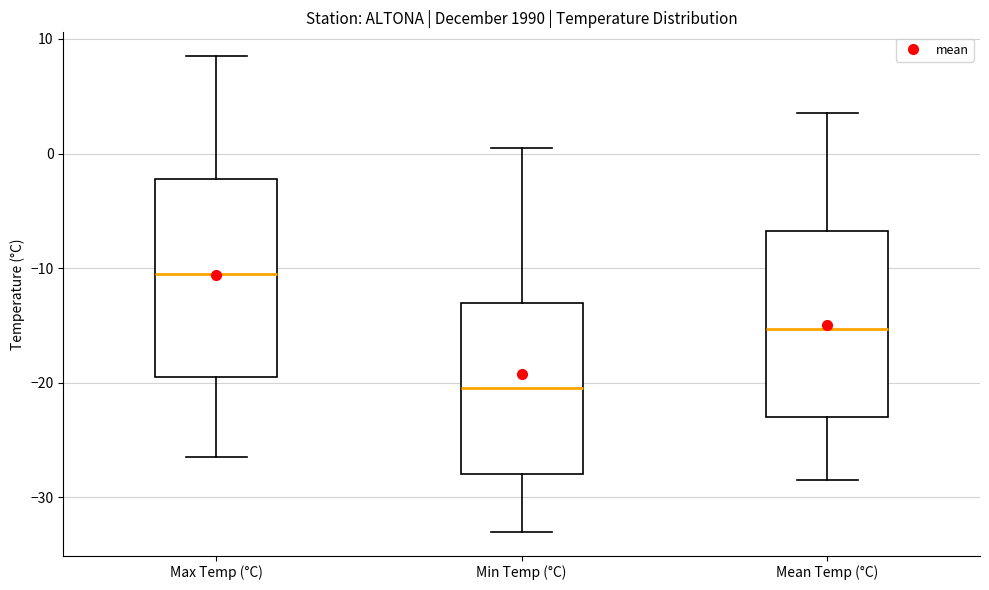

Where does the lower whisker of the box for Mean Temp (°C) end on the y-axis? The values are not printed on the chart, so give them approximately, as read against the axis.

-28